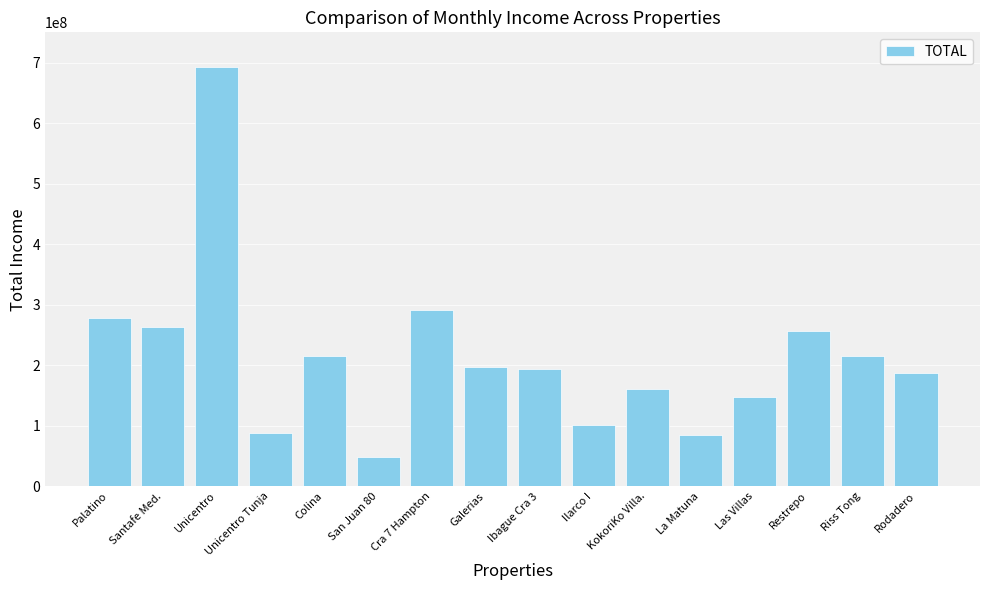

The chart shows a value of 64575247.7 at Santafe Med.. True or false?

False